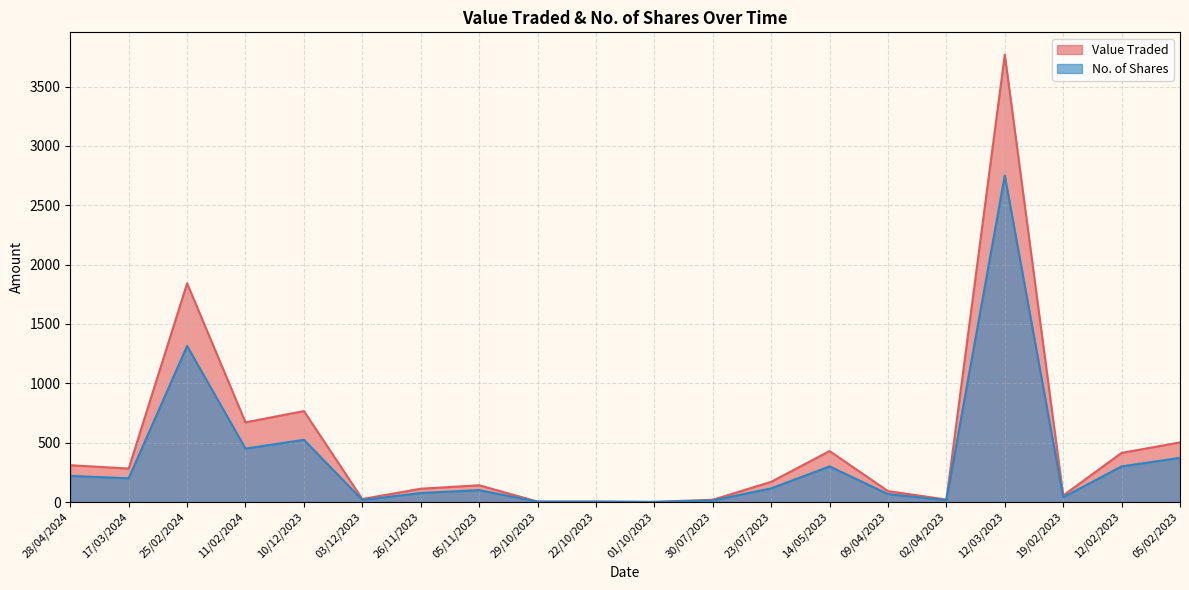

Reading left to right, list all the values displayed in this chart.

Value Traded: 28/04/2024=310	17/03/2024=282	25/02/2024=1842	11/02/2024=671	10/12/2023=766	03/12/2023=25	26/11/2023=112	05/11/2023=141	29/10/2023=4	22/10/2023=4	01/10/2023=1	30/07/2023=19	23/07/2023=170	14/05/2023=429	09/04/2023=92	02/04/2023=21	12/03/2023=3768	19/02/2023=55	12/02/2023=414	05/02/2023=502
No. of Shares: 28/04/2024=220	17/03/2024=200	25/02/2024=1315	11/02/2024=450	10/12/2023=524	03/12/2023=17	26/11/2023=76	05/11/2023=100	29/10/2023=3	22/10/2023=3	01/10/2023=1	30/07/2023=13	23/07/2023=115	14/05/2023=300	09/04/2023=67	02/04/2023=15	12/03/2023=2750	19/02/2023=40	12/02/2023=300	05/02/2023=372